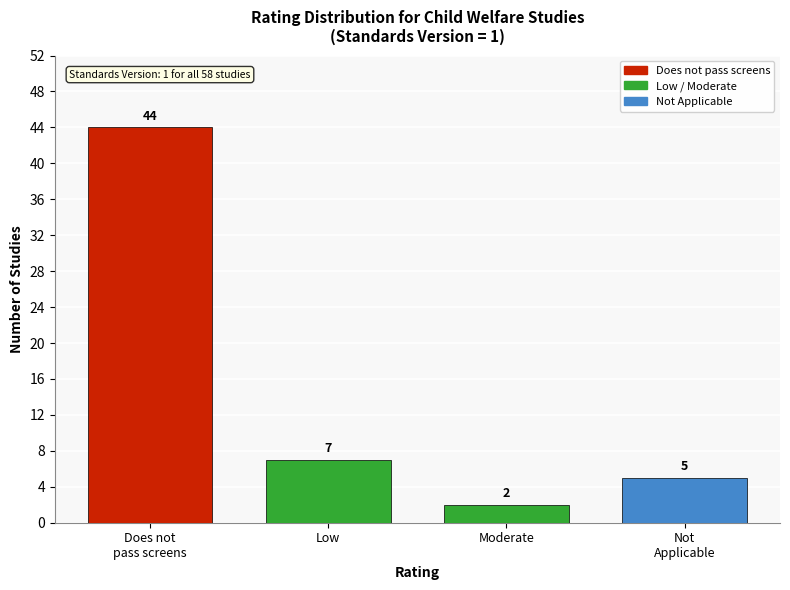

Reading left to right, transcribe all the data shown in this chart.

44	7	2	5